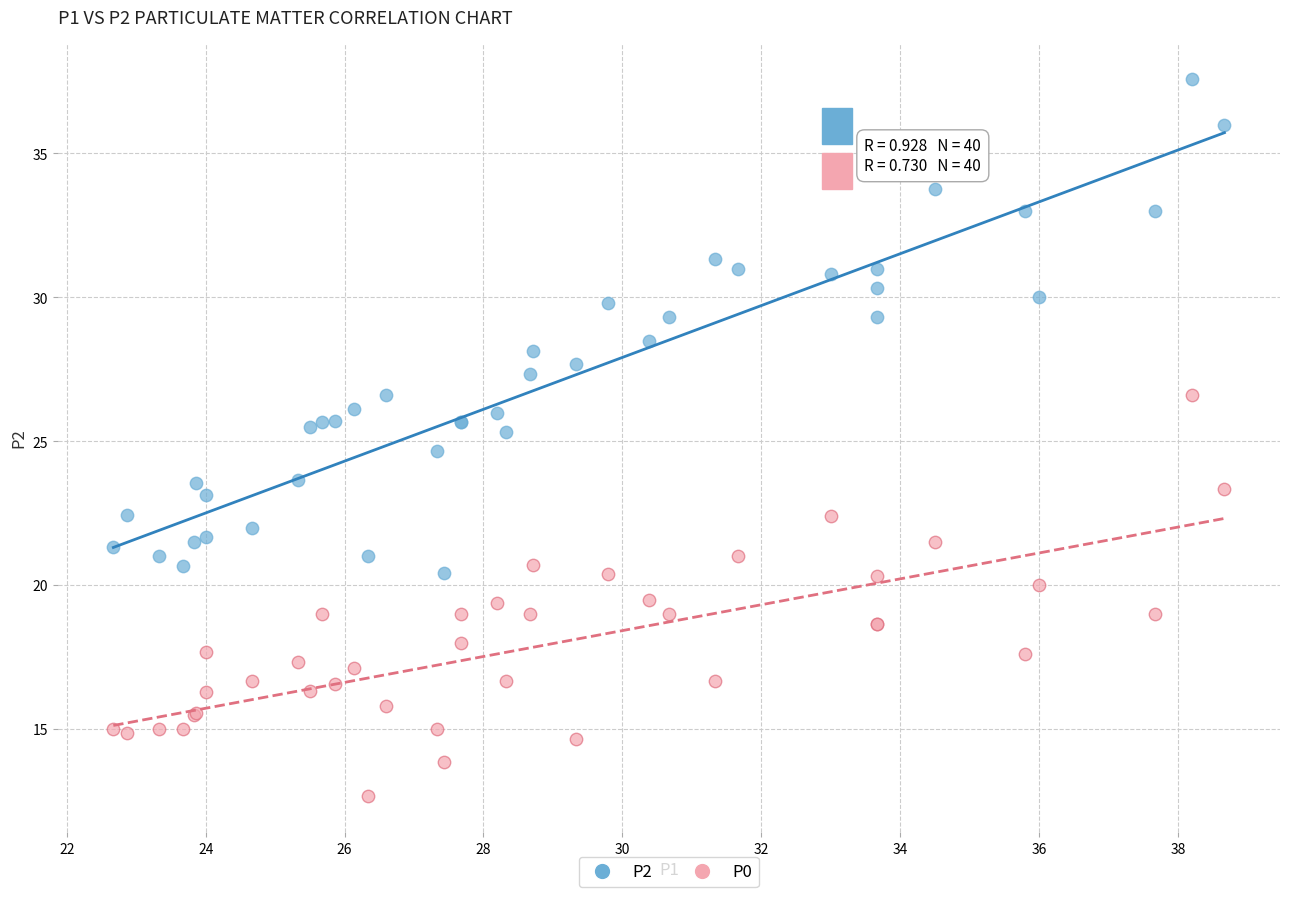

Which series contains the lowest Y value?

P0